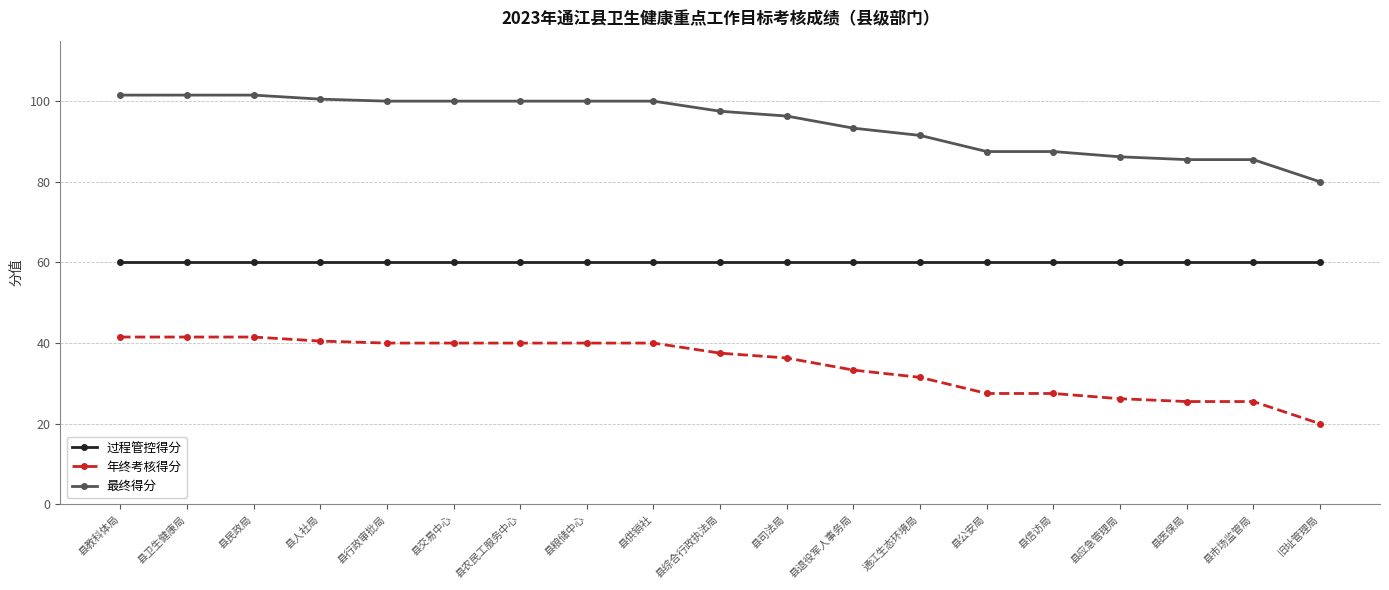

List the series in order of their overall mean, highest first.

最终得分, 过程管控得分, 年终考核得分